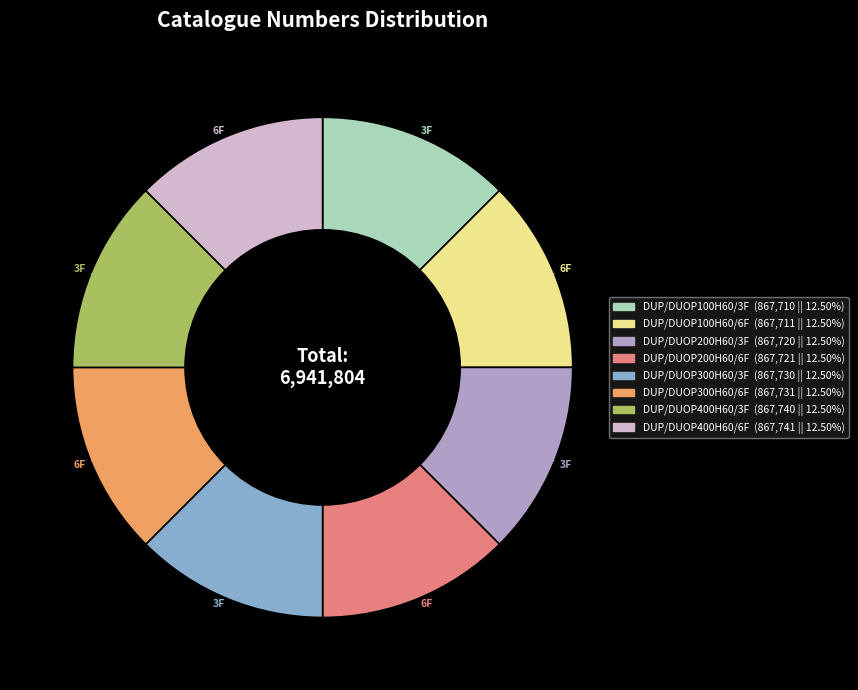

Approximately how many times larger is the value at DUP/DUOP200H60/3F compared to DUP/DUOP200H60/6F?

1.0